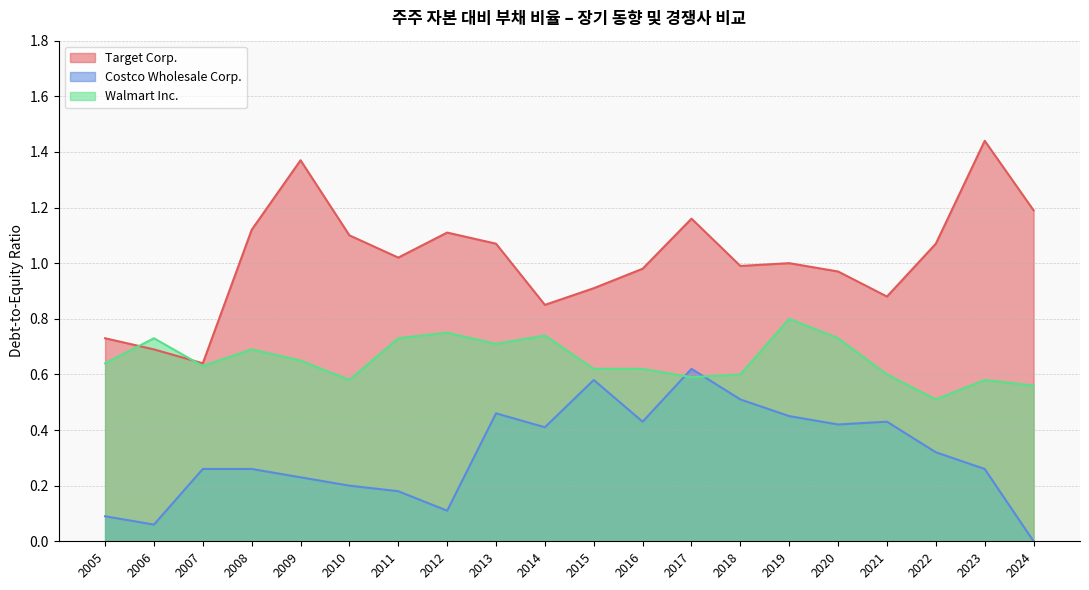

What is the maximum value for Costco Wholesale Corp.?

0.6